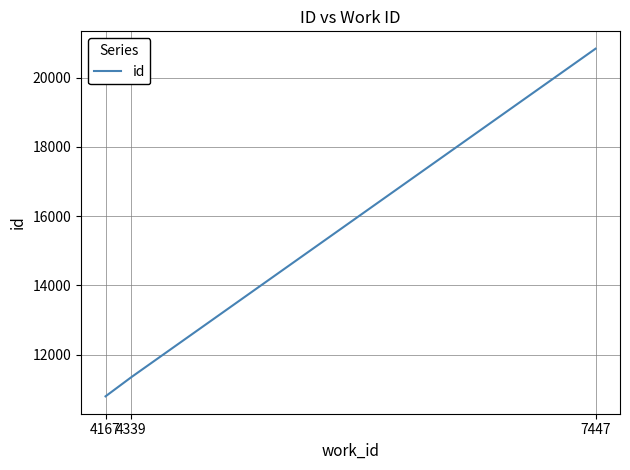

What is the approximate value at 7447?

20839